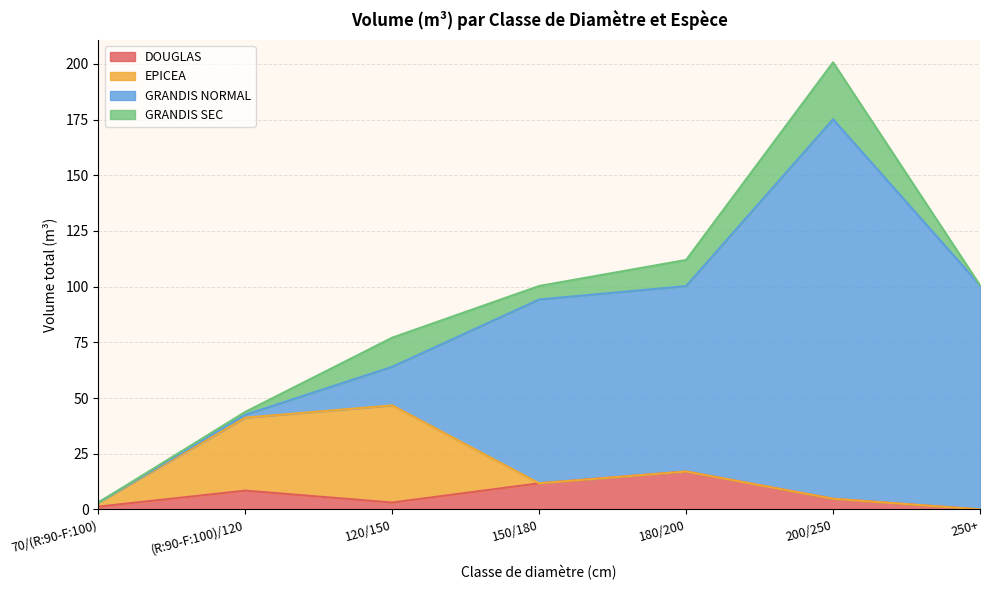

At which category is the sum across all series the highest?

200/250